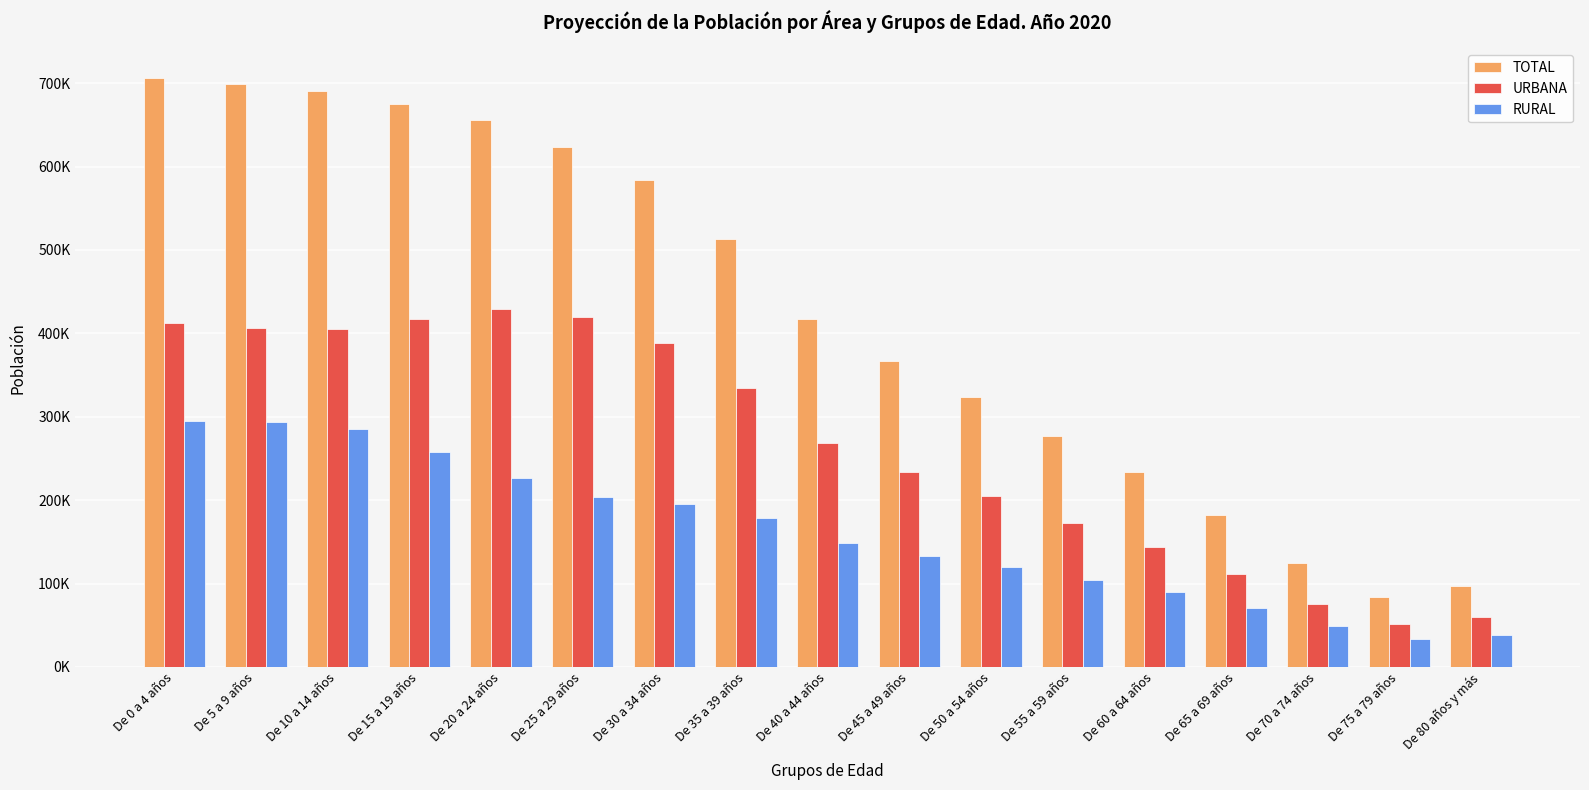

What is the difference between the second highest and second lowest values in the URBANA series?

360221.4